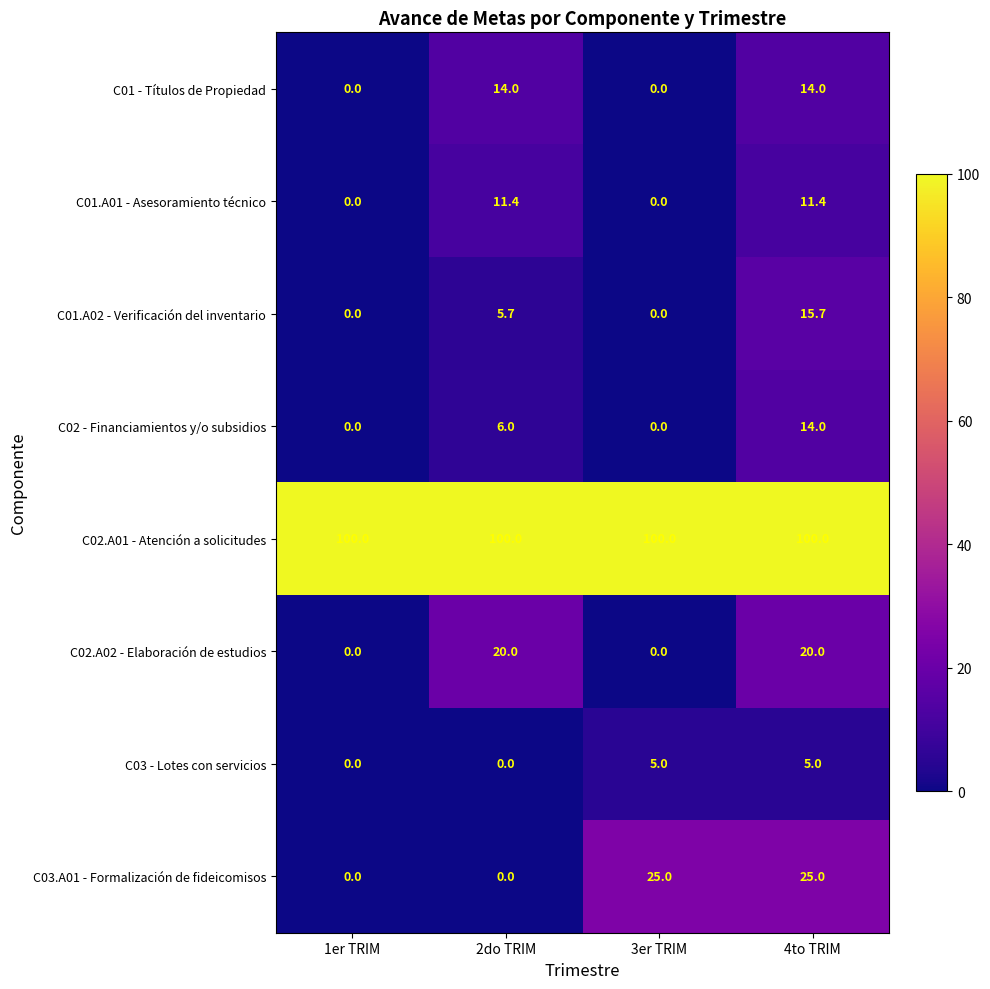

Which series changed the most between 2do TRIM and 4to TRIM?

C03.A01 - Formalización de fideicomisos